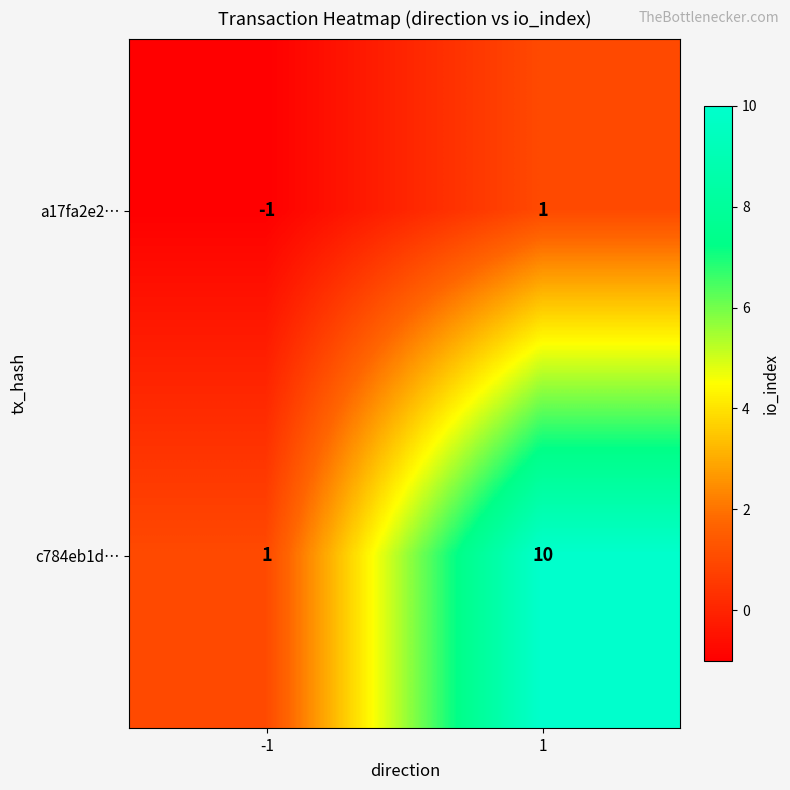

Is it true that c784eb1d… equals 10 at 1?

True